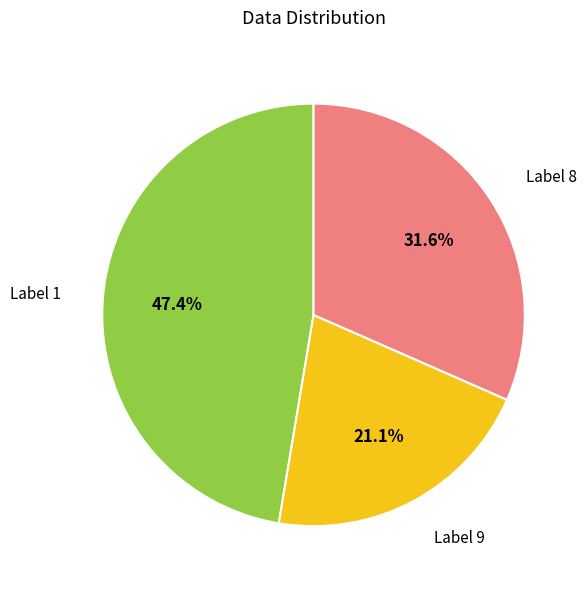

Is there any slice that represents more than half of the pie?

No